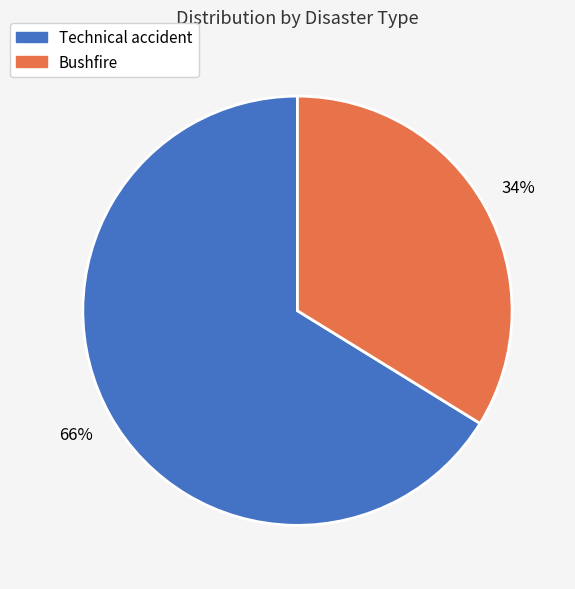

Does any single category account for the majority?

Yes